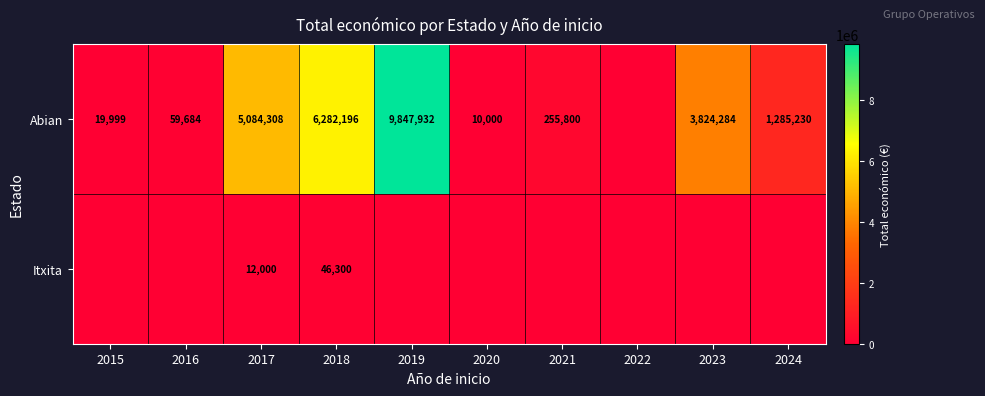

The value of Abian at 2021 is 400693. True or false?

False